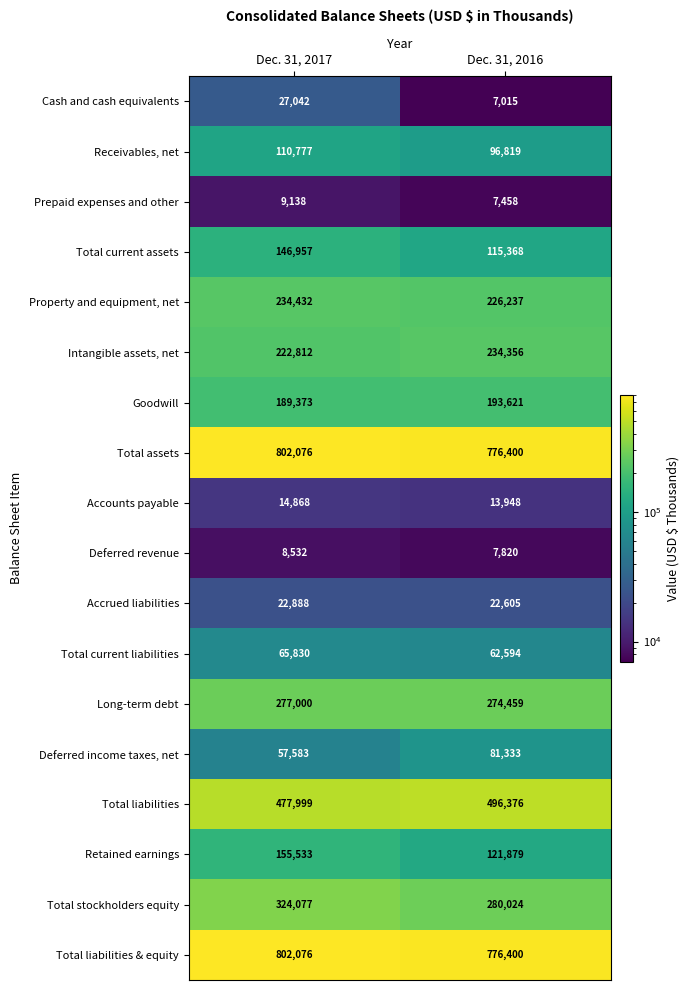

Which series has the widest spread of values?

Total stockholders equity